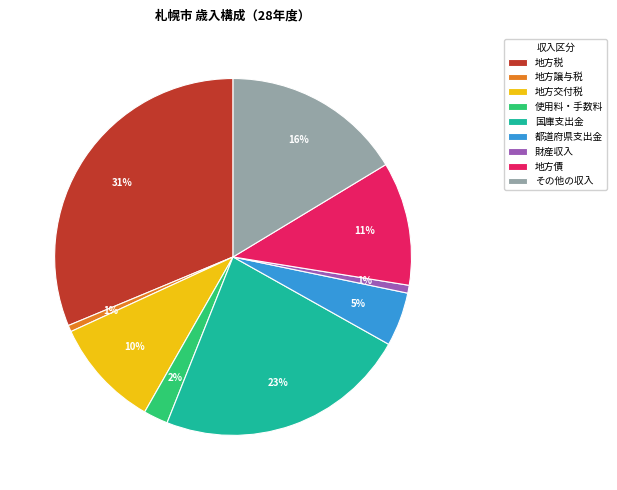

To the nearest percent, what percentage of the pie is 使用料・手数料?

2%